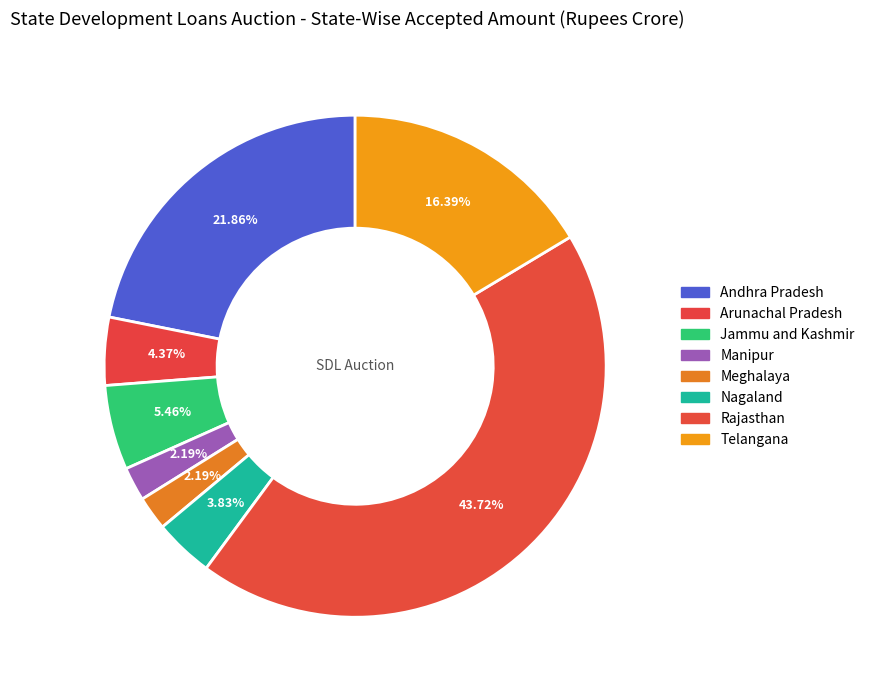

Combined, what portion of the pie is Telangana and Meghalaya?

18.6%